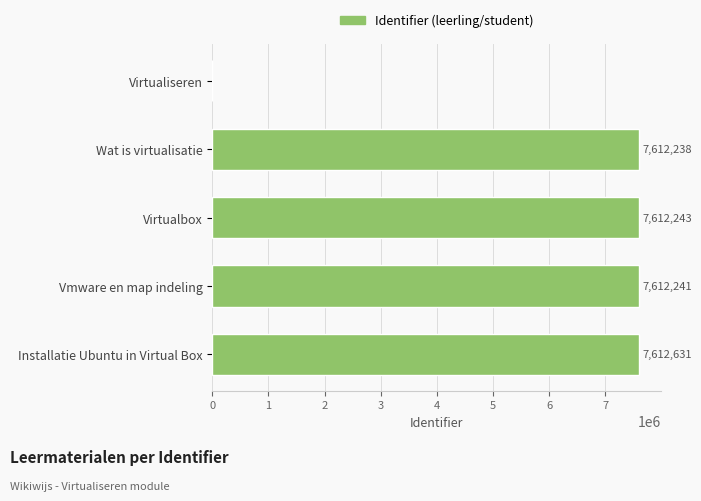

What is the sum of all values?

30449353